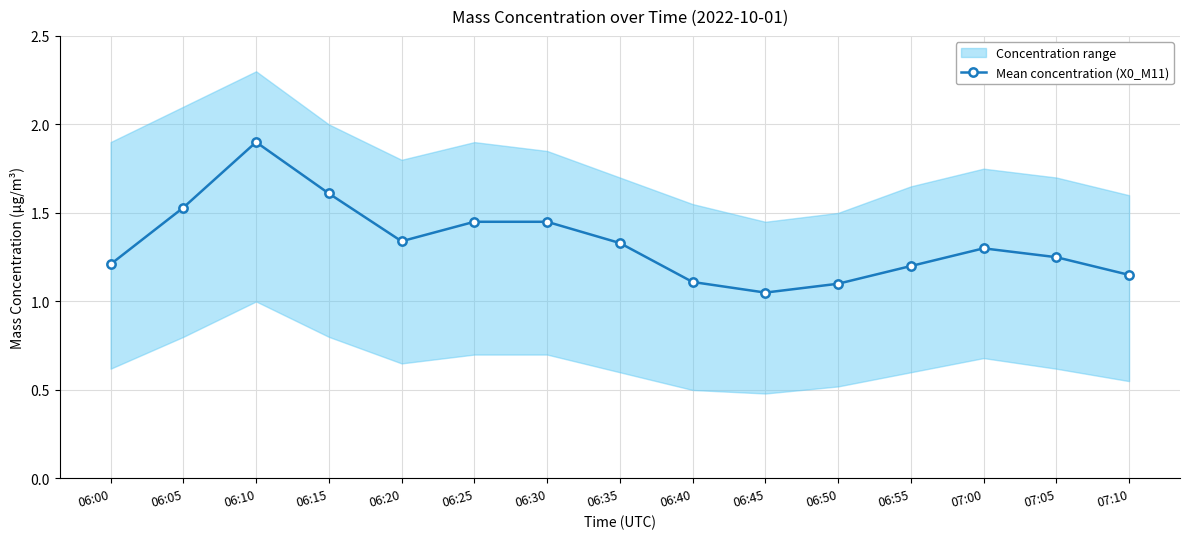

What is the sum of all values?

20.0